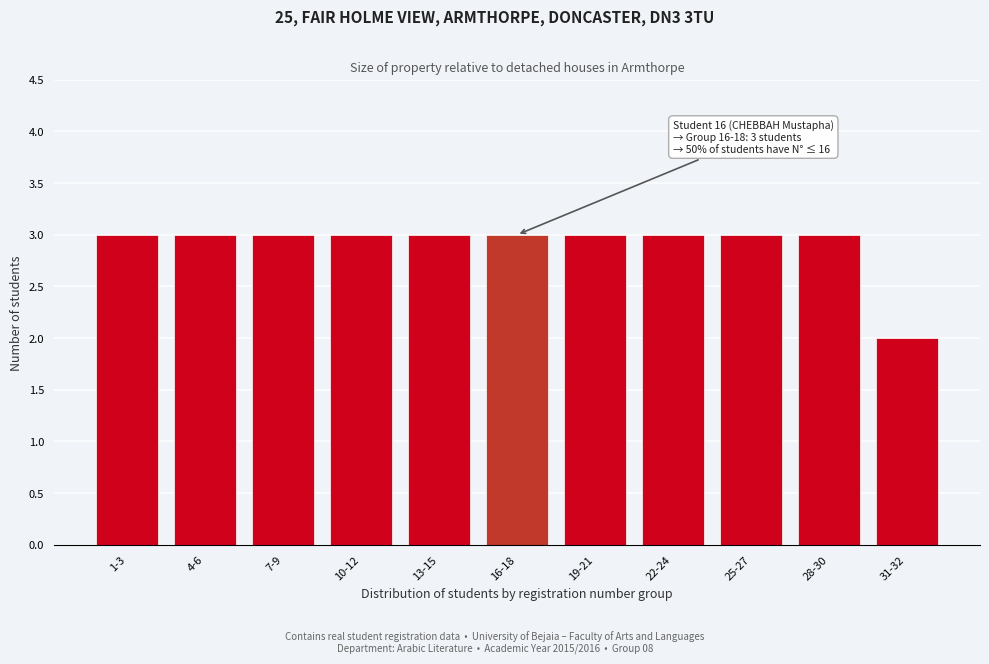

Reading right to left, what are all the values shown in this chart?

2	3	3	3	3	3	3	3	3	3	3